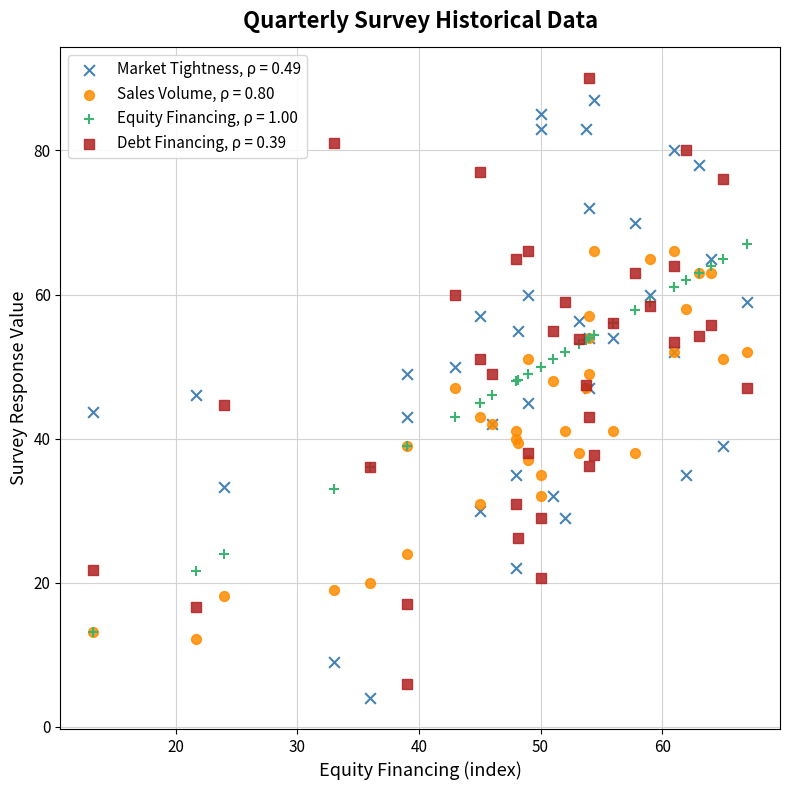

What are all the series names shown in the legend?

Market Tightness, ρ = 0.49, Sales Volume, ρ = 0.80, Equity Financing, ρ = 1.00, Debt Financing, ρ = 0.39